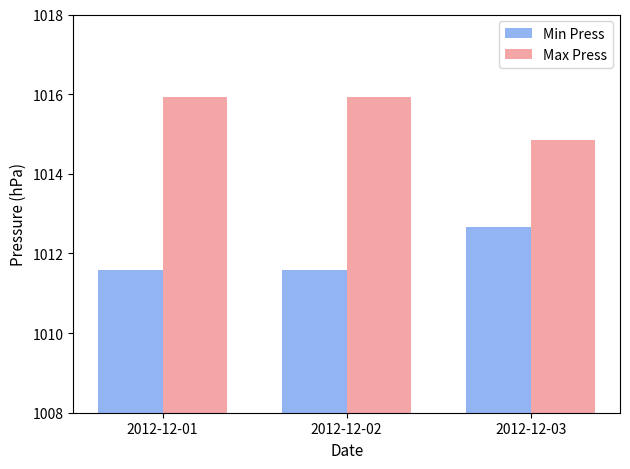

What value does the Max Press series have at 2012-12-01?

1015.9